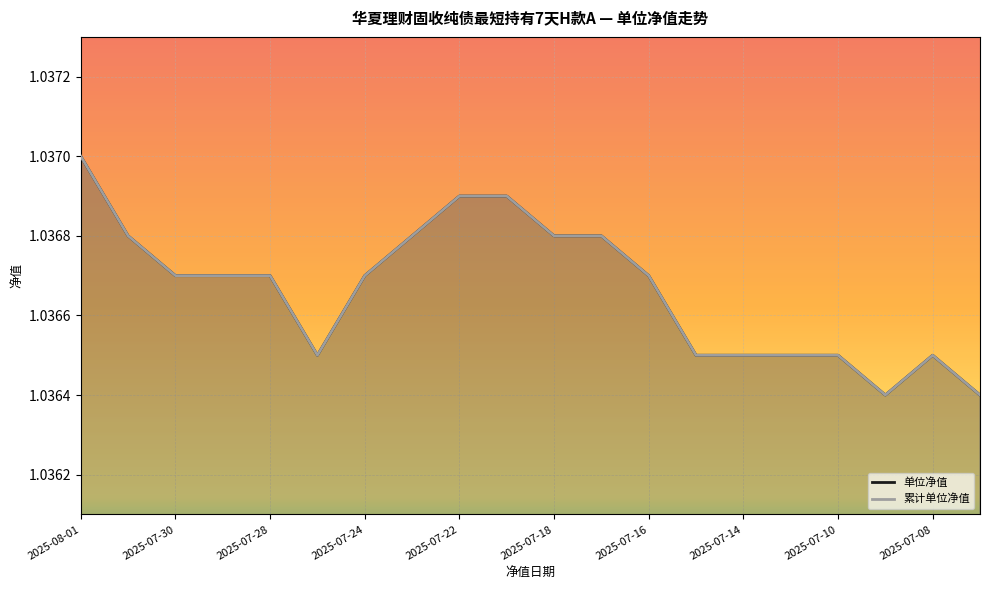

What is the label of the 10th point from the left?

2025-07-21